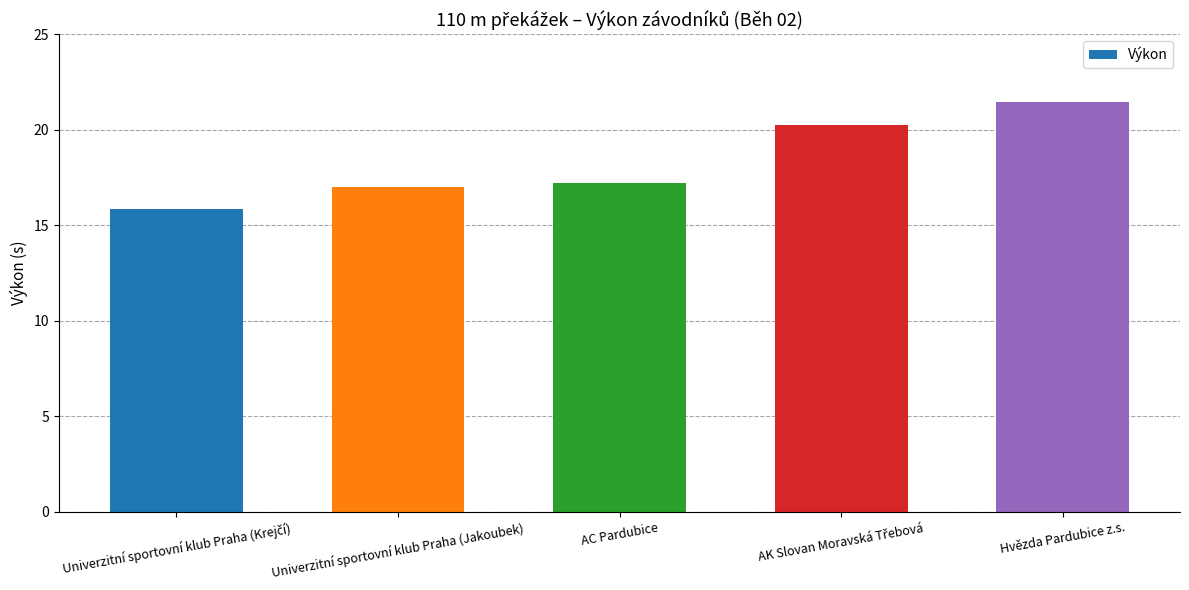

Count the number of categories in the chart.

5